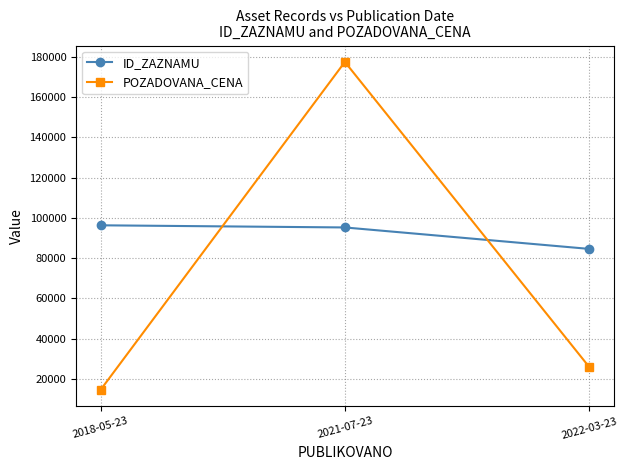

What is the maximum value for ID_ZAZNAMU?

96292